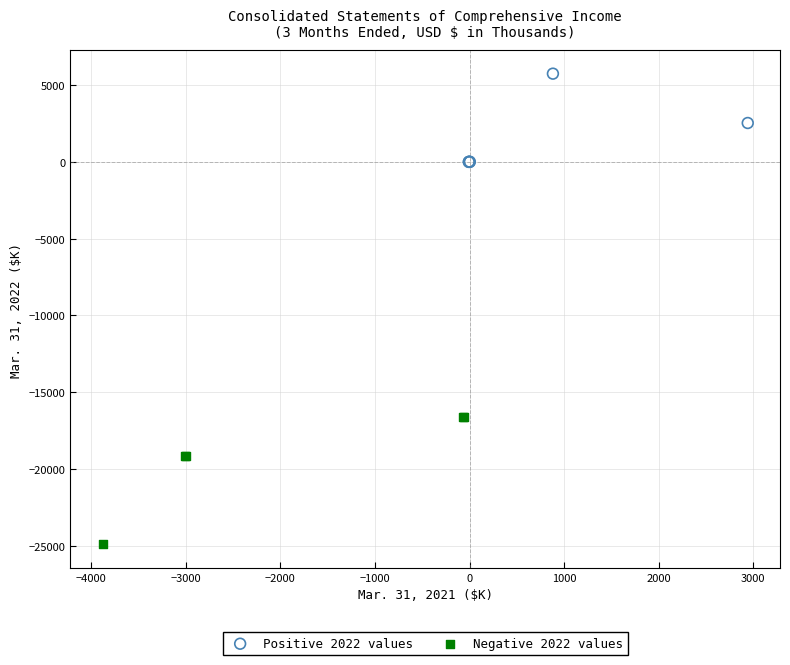

Which series reaches the maximum Y coordinate?

Positive 2022 values